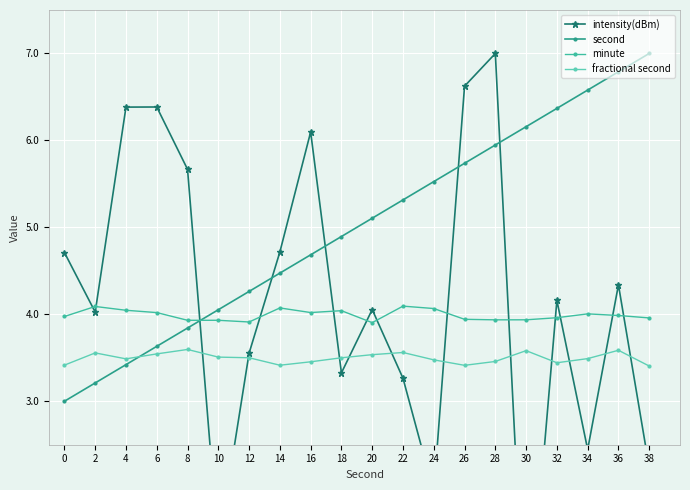

True or false: intensity(dBm) has a value of 2.2 at 38.

True